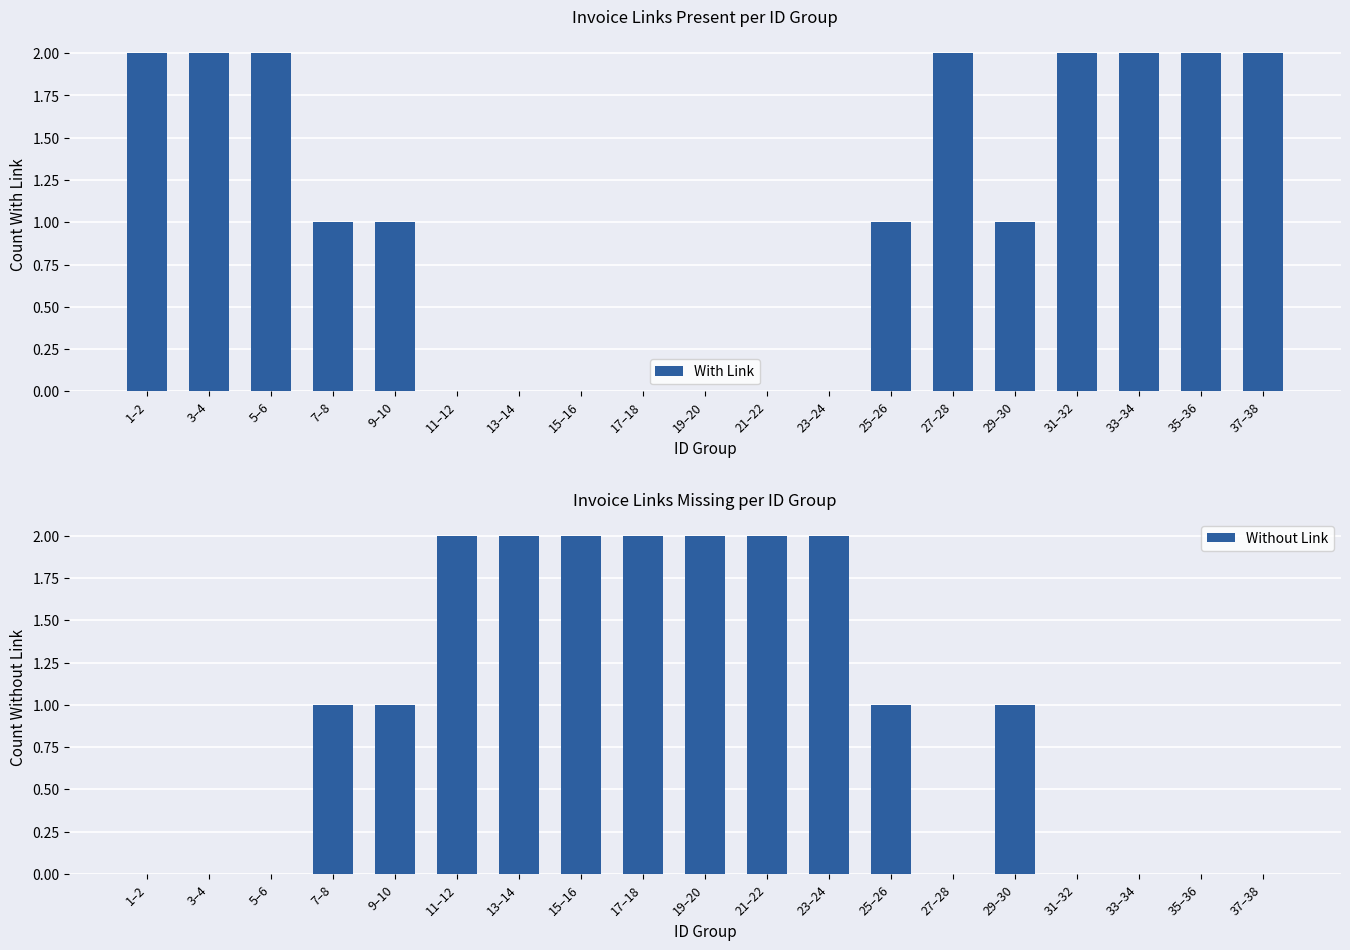

Is it true that With Link equals 0 at 27–28?

False